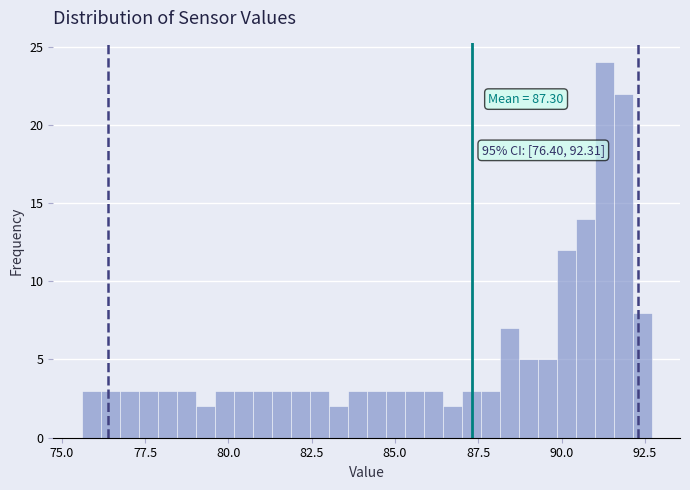

Around what value on the x-axis is the tallest bar? Give the approximate position of its centre, as read against the axis.

91.5